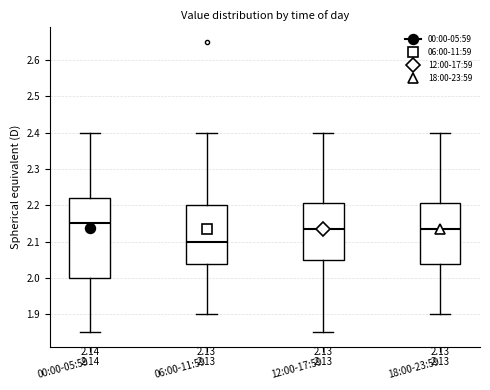

Comparing the boxes themselves (not the whiskers), which one is the tallest?

00:00-05:59